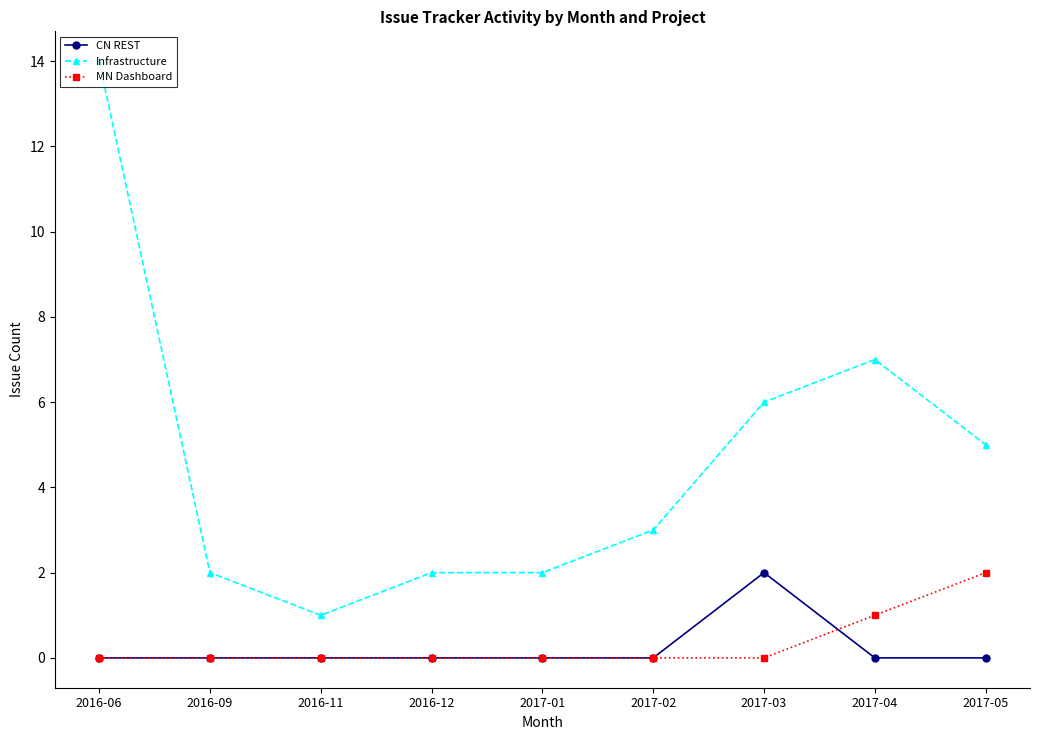

Does the chart have visible grid lines?

No